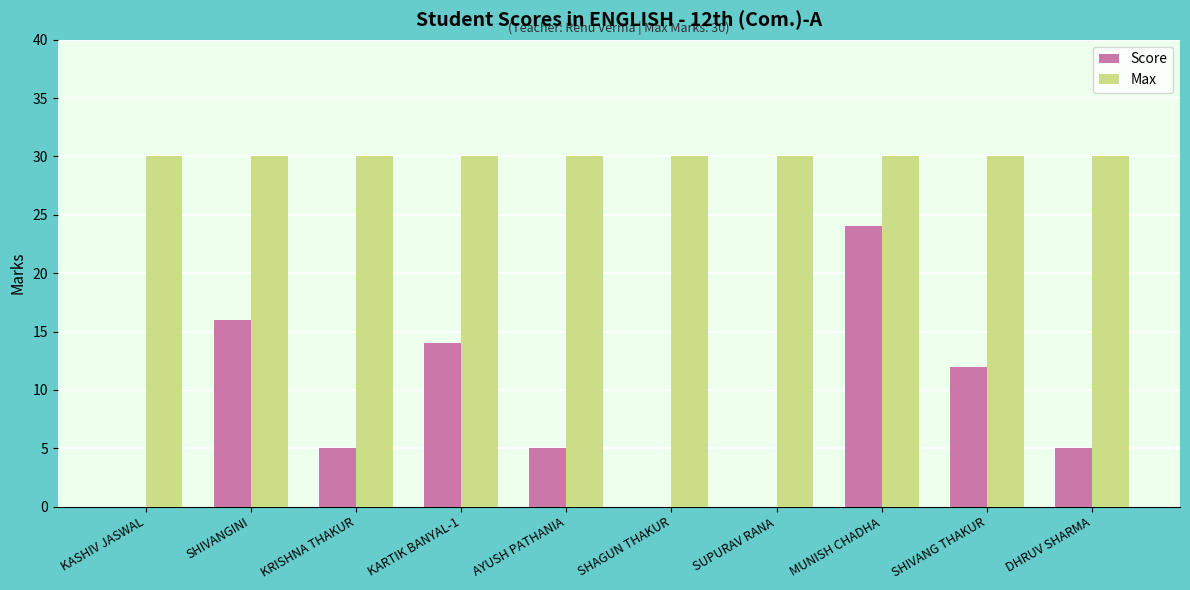

At which category is the sum across all series the highest?

MUNISH CHADHA